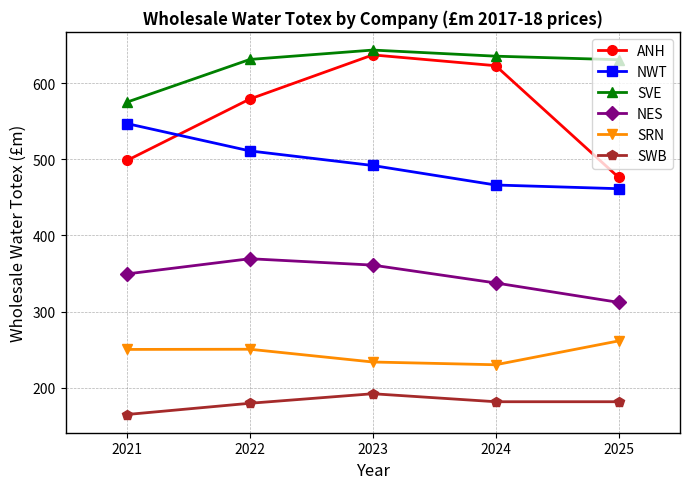

The SVE series shows 1032.7 at 2021. True or false?

False